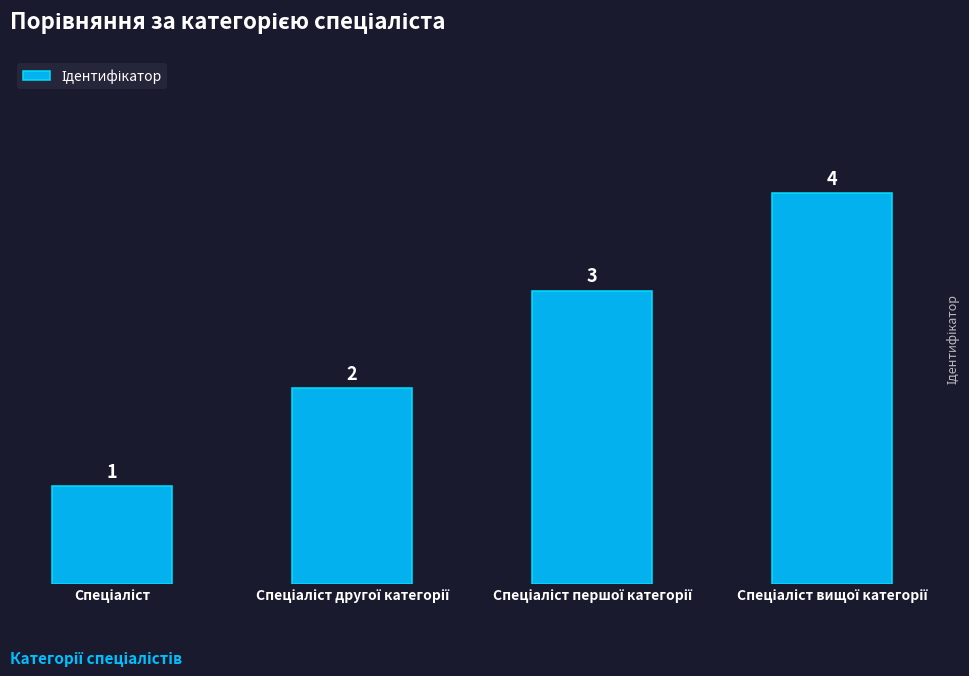

How many distinct data groups are displayed?

1